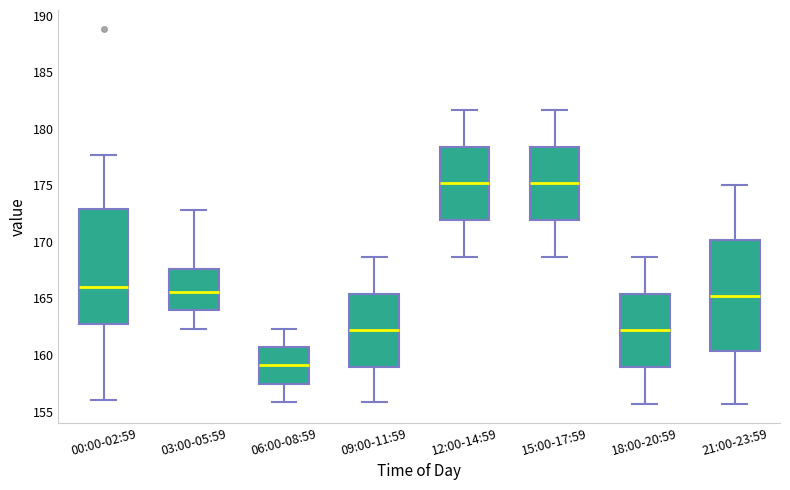

Reading left to right, transcribe this box plot: for each box, give where its median line is, the range the box spans, and where its two whiskers end, as read against the y-axis. The values are not printed on the chart, so give them approximately, as read against the axis.

00:00-02:59: median 166.0, box 162.5 to 173.0, whiskers 156.0 to 177.5
03:00-05:59: median 165.5, box 164.0 to 167.5, whiskers 162.5 to 173.0
06:00-08:59: median 159.0, box 157.5 to 160.5, whiskers 156.0 to 162.5
09:00-11:59: median 162.0, box 159.0 to 165.5, whiskers 156.0 to 168.5
12:00-14:59: median 175.0, box 172.0 to 178.5, whiskers 168.5 to 181.5
15:00-17:59: median 175.0, box 172.0 to 178.5, whiskers 168.5 to 181.5
18:00-20:59: median 162.0, box 159.0 to 165.5, whiskers 155.5 to 168.5
21:00-23:59: median 165.5, box 160.5 to 170.0, whiskers 155.5 to 175.0